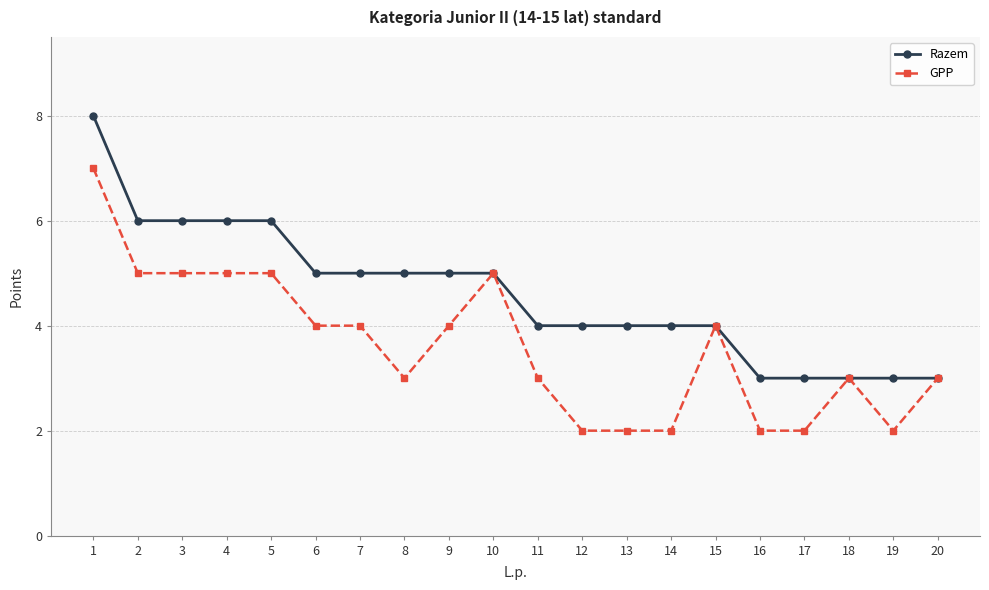

Reading left to right, extract all data points from this chart.

Razem: 1=8	2=6	3=6	4=6	5=6	6=5	7=5	8=5	9=5	10=5	11=4	12=4	13=4	14=4	15=4	16=3	17=3	18=3	19=3	20=3
GPP: 1=7	2=5	3=5	4=5	5=5	6=4	7=4	8=3	9=4	10=5	11=3	12=2	13=2	14=2	15=4	16=2	17=2	18=3	19=2	20=3